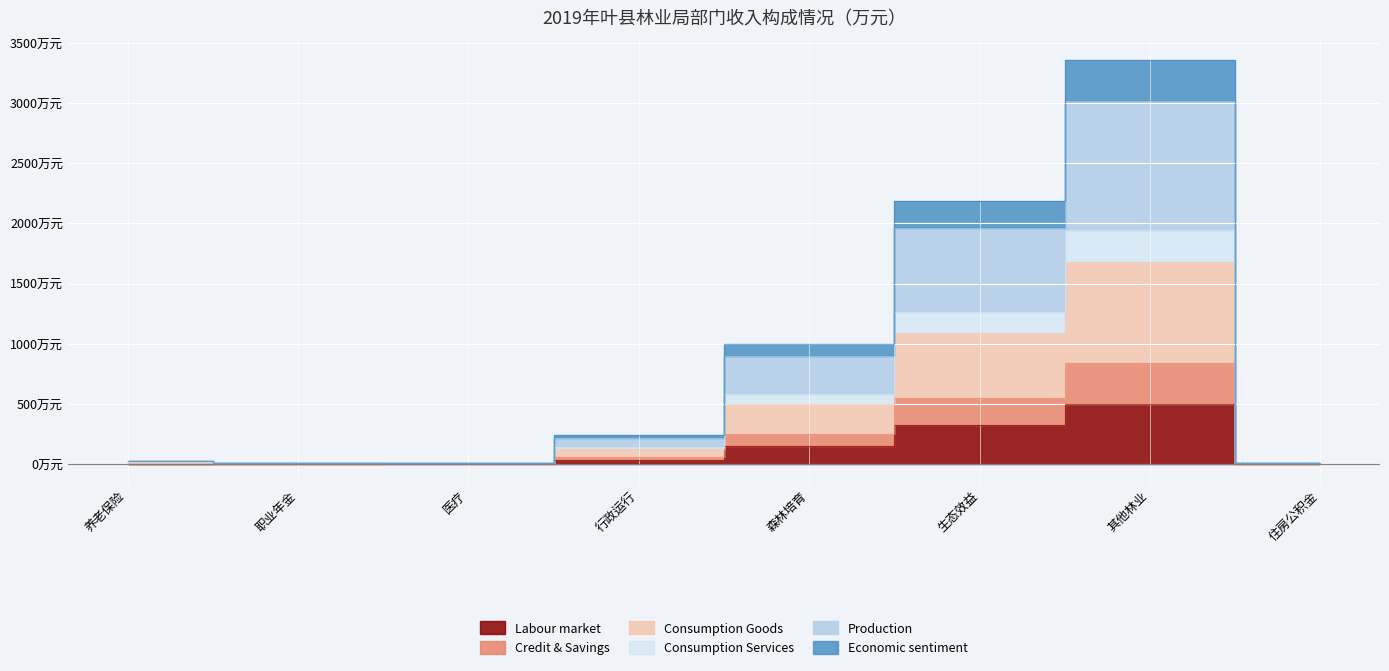

At which label does Consumption Goods first exceed 61?

行政运行